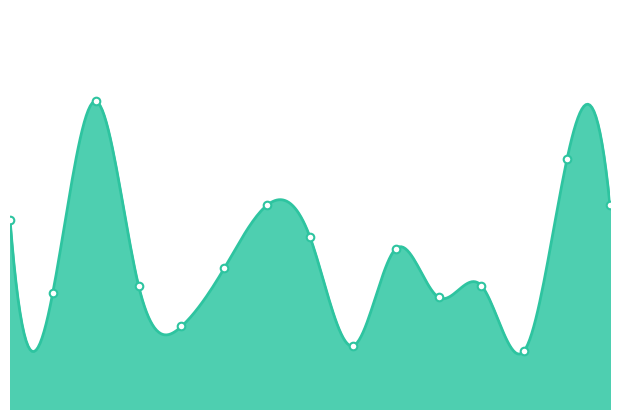

Which has a higher value, 09:20 or 01:20?

09:20